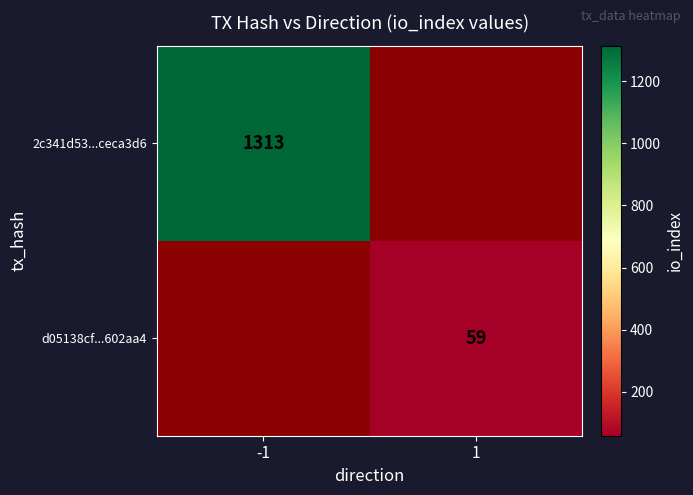

True or false: 2c341d53...ceca3d6 has a value of 2318 at -1.

False